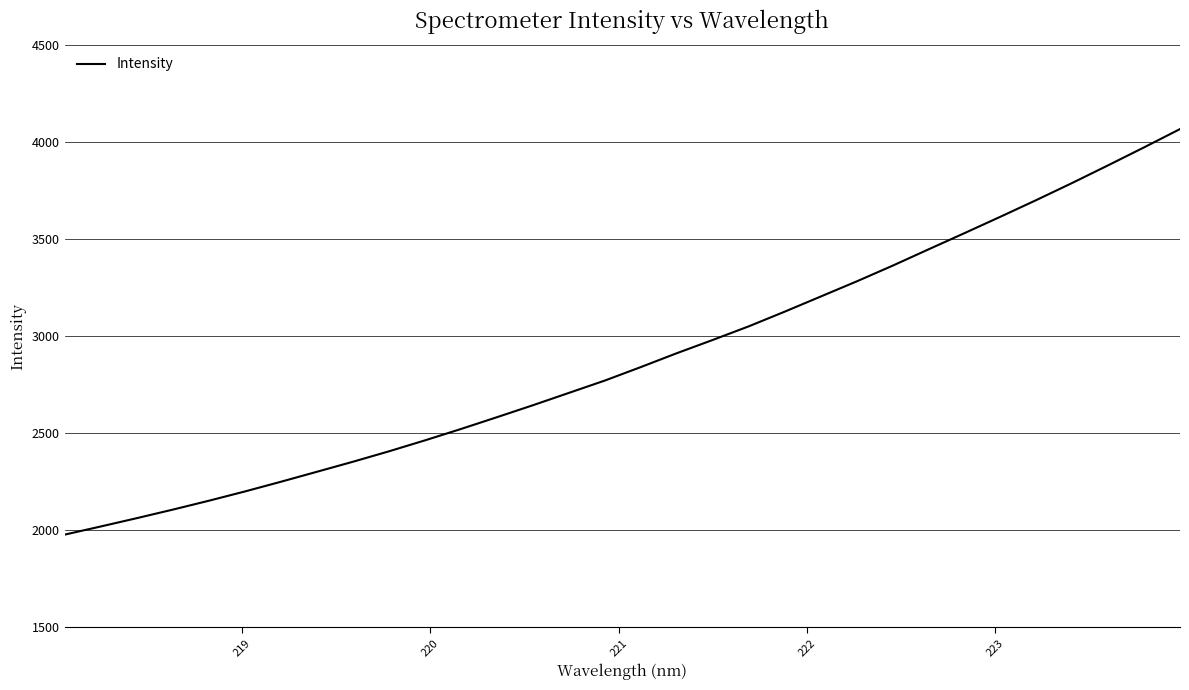

What is the difference between the maximum and minimum values?

2089.2